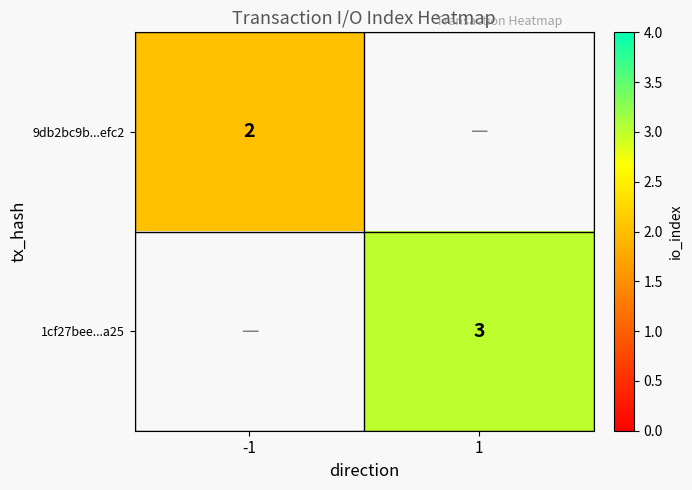

How many categories are shown in the chart?

2